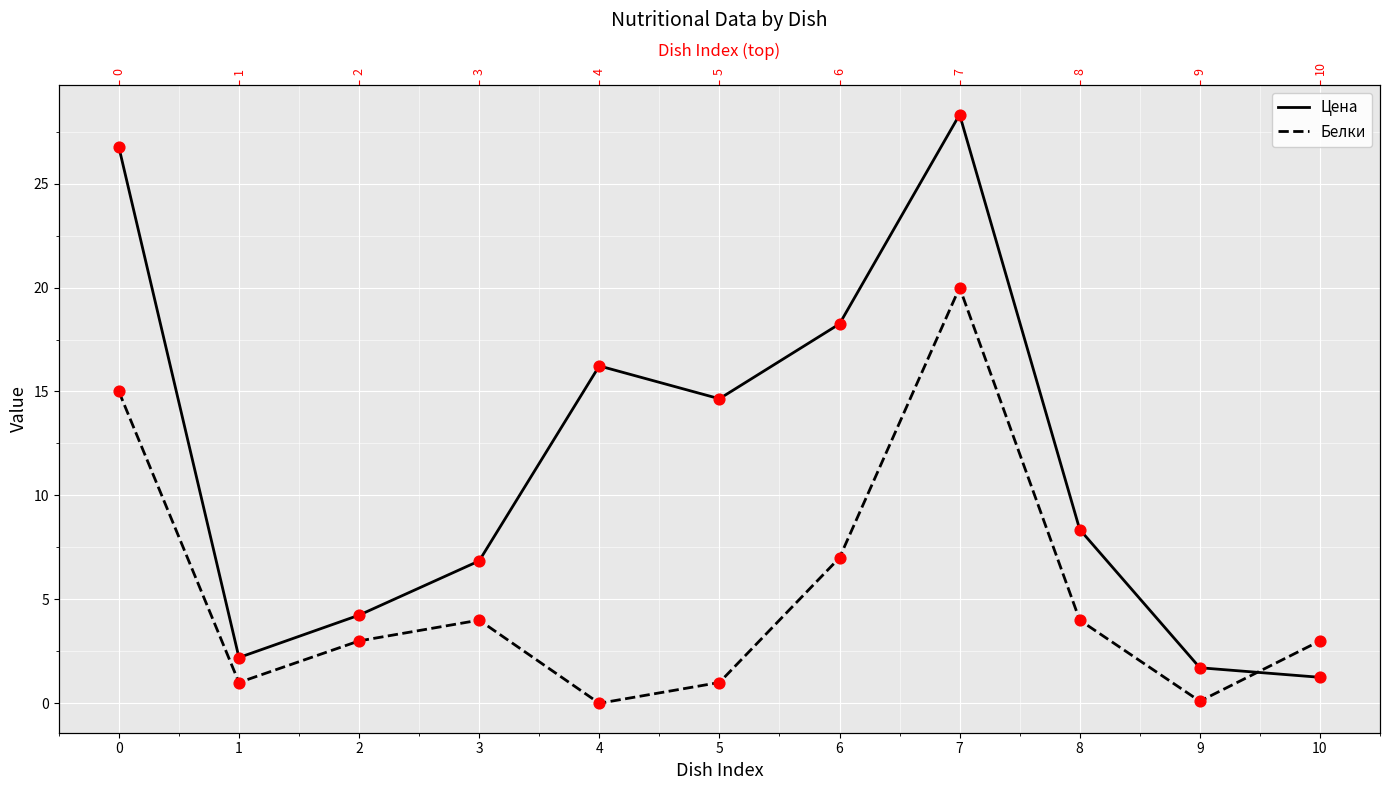

Which series reaches the maximum Y coordinate?

Цена